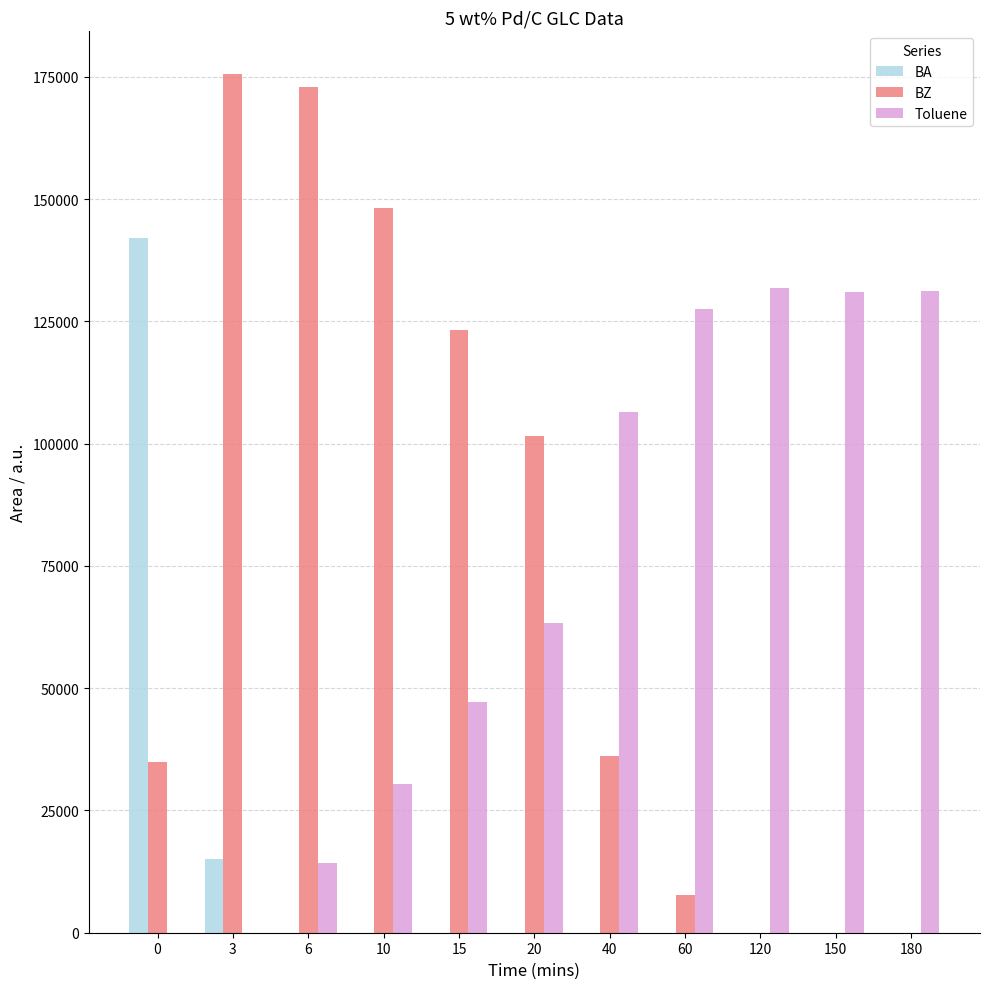

What value does the BZ series have at 60?

7778.4